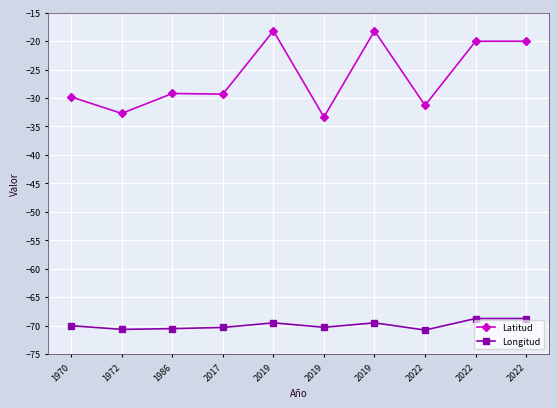

Reading left to right, what are all the values shown in this chart?

Latitud: 1970=-29.8	1972=-32.7	1986=-29.2	2017=-29.3	2019=-18.2	2019=-33.4	2019=-18.2	2022=-31.3	2022=-20.0	2022=-20.0
Longitud: 1970=-70.0	1972=-70.7	1986=-70.5	2017=-70.3	2019=-69.5	2019=-70.3	2019=-69.5	2022=-70.8	2022=-68.8	2022=-68.8